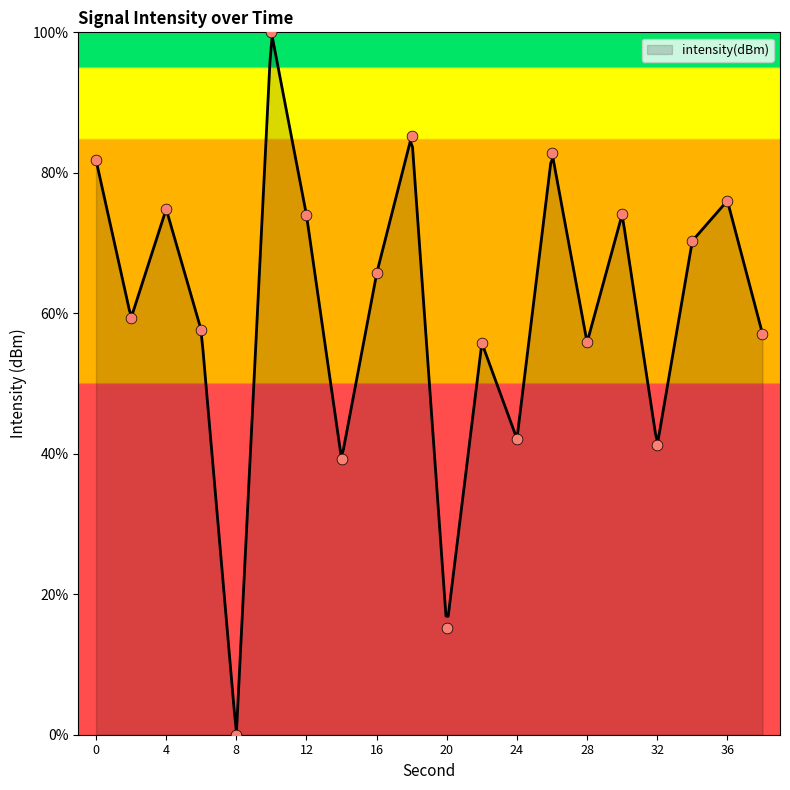

Between 4 and 34, which is larger?

4